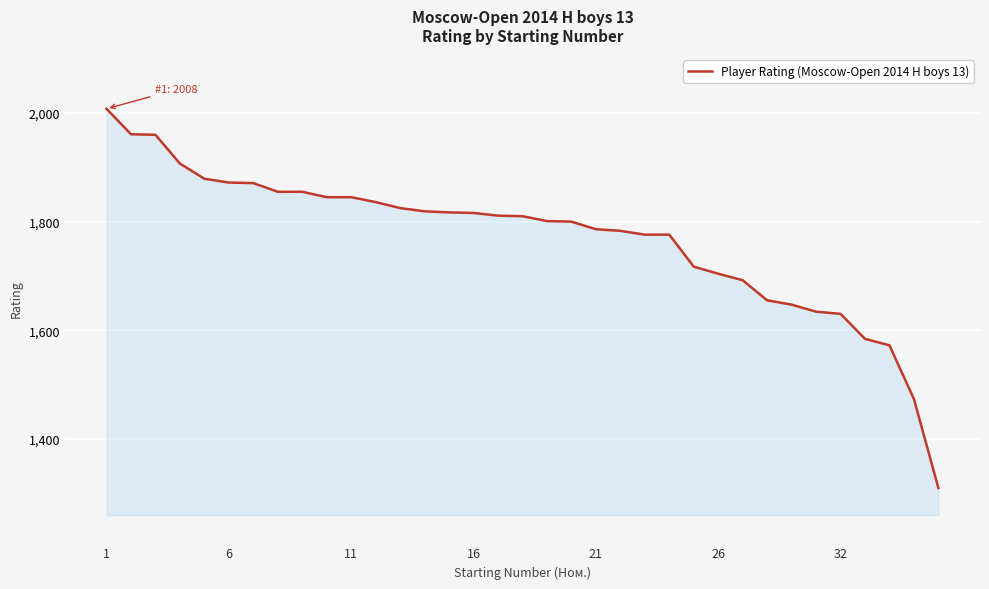

What is the smallest value displayed?

1309